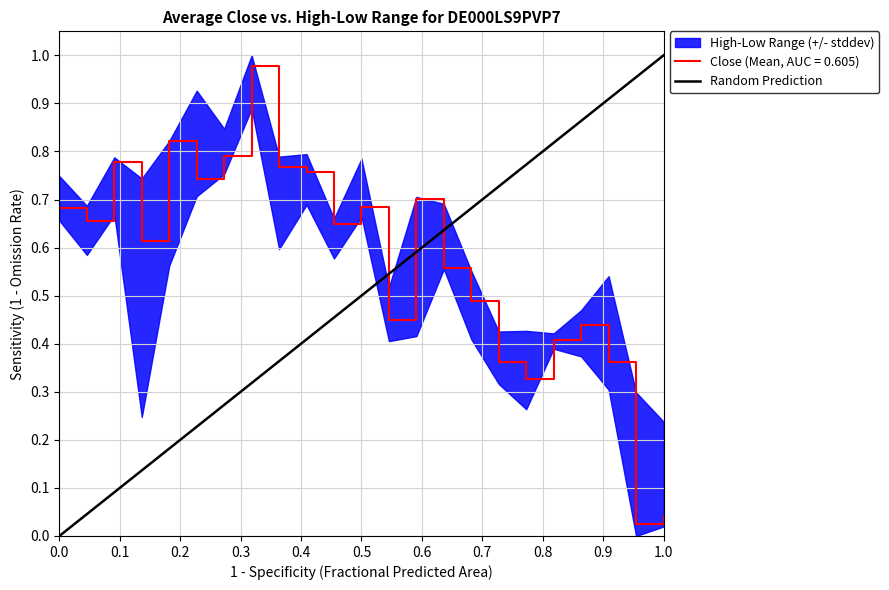

Count the values in the range 0 to 1.

2